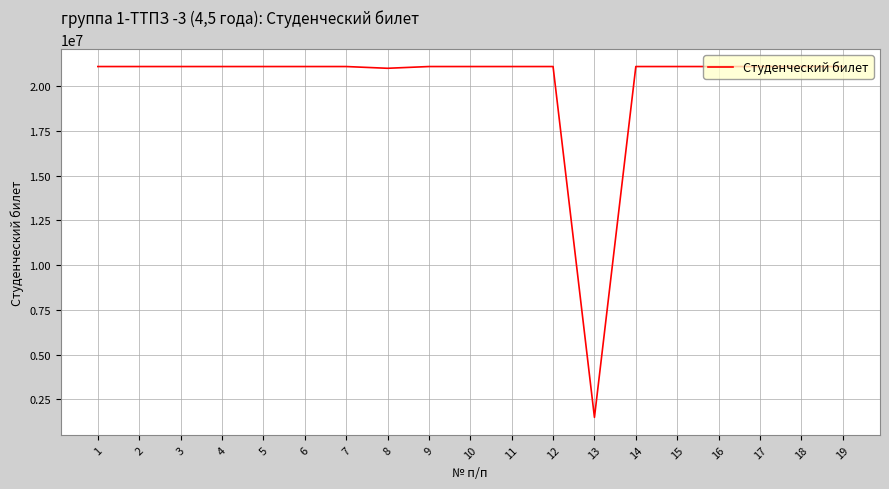

Does the chart display data point markers on the line(s)?

No